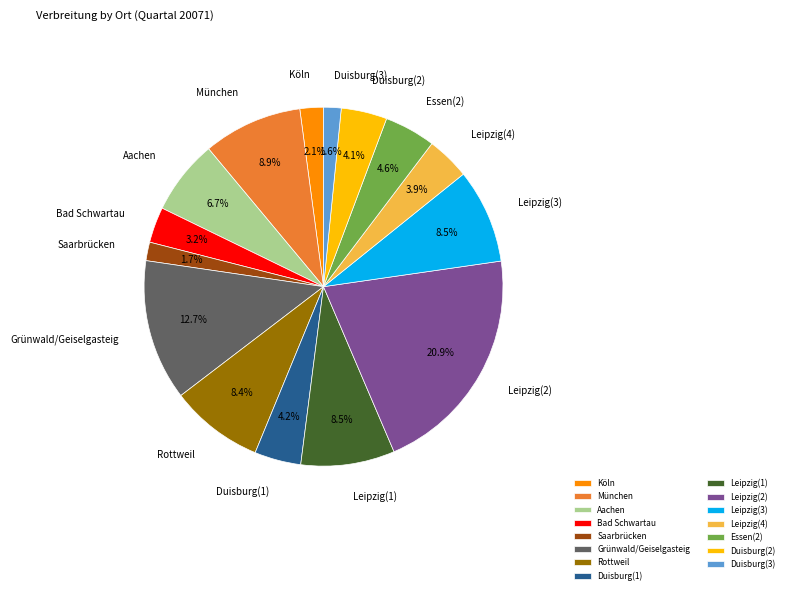

What is the ratio of the value at Aachen to the value at Leipzig(1)?

0.8